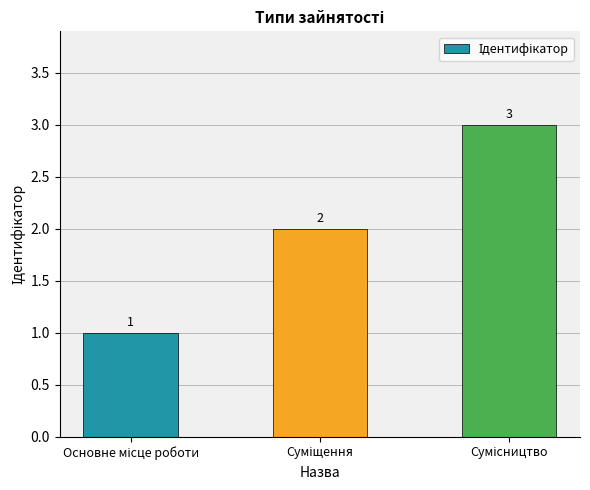

Are the bars horizontal?

No